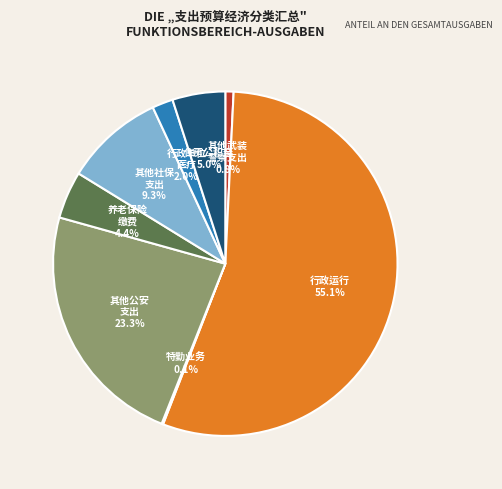

What is the smallest slice in the pie chart?

特勤业务